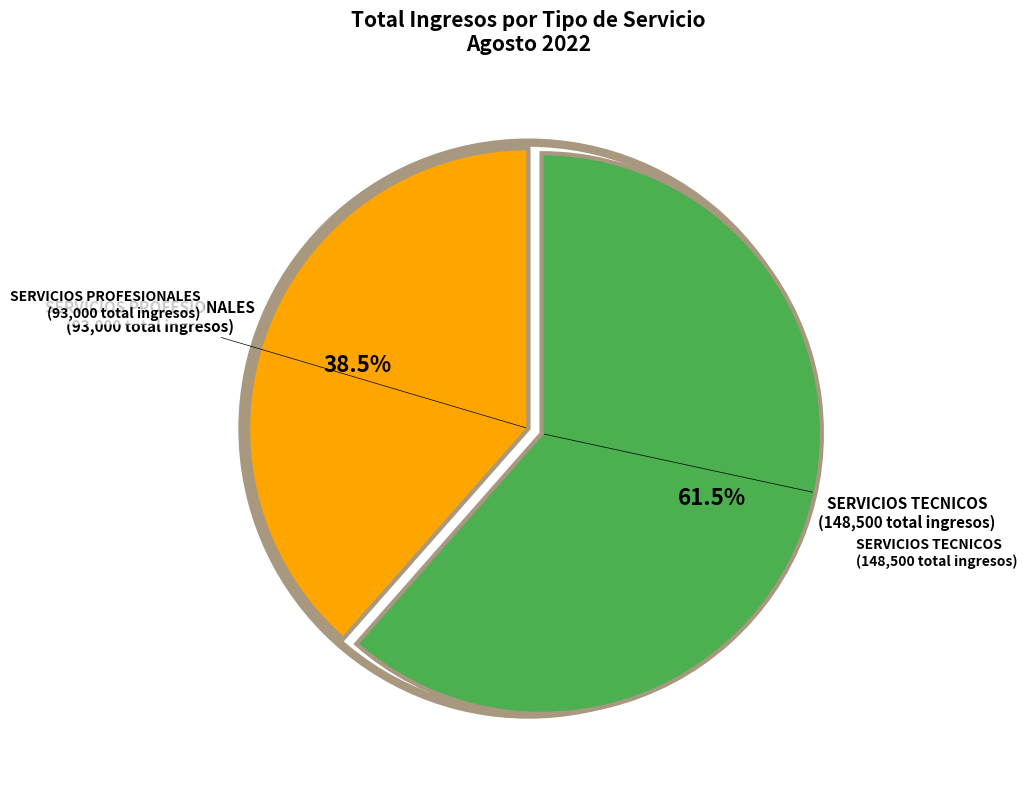

Does any single category account for the majority?

Yes